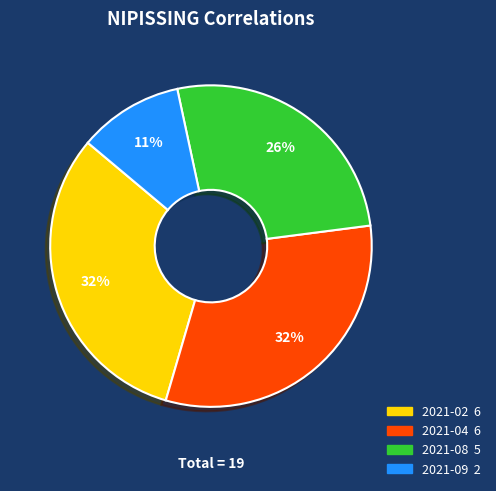

What percentage is the 2021-09 slice, to the nearest percent?

11%